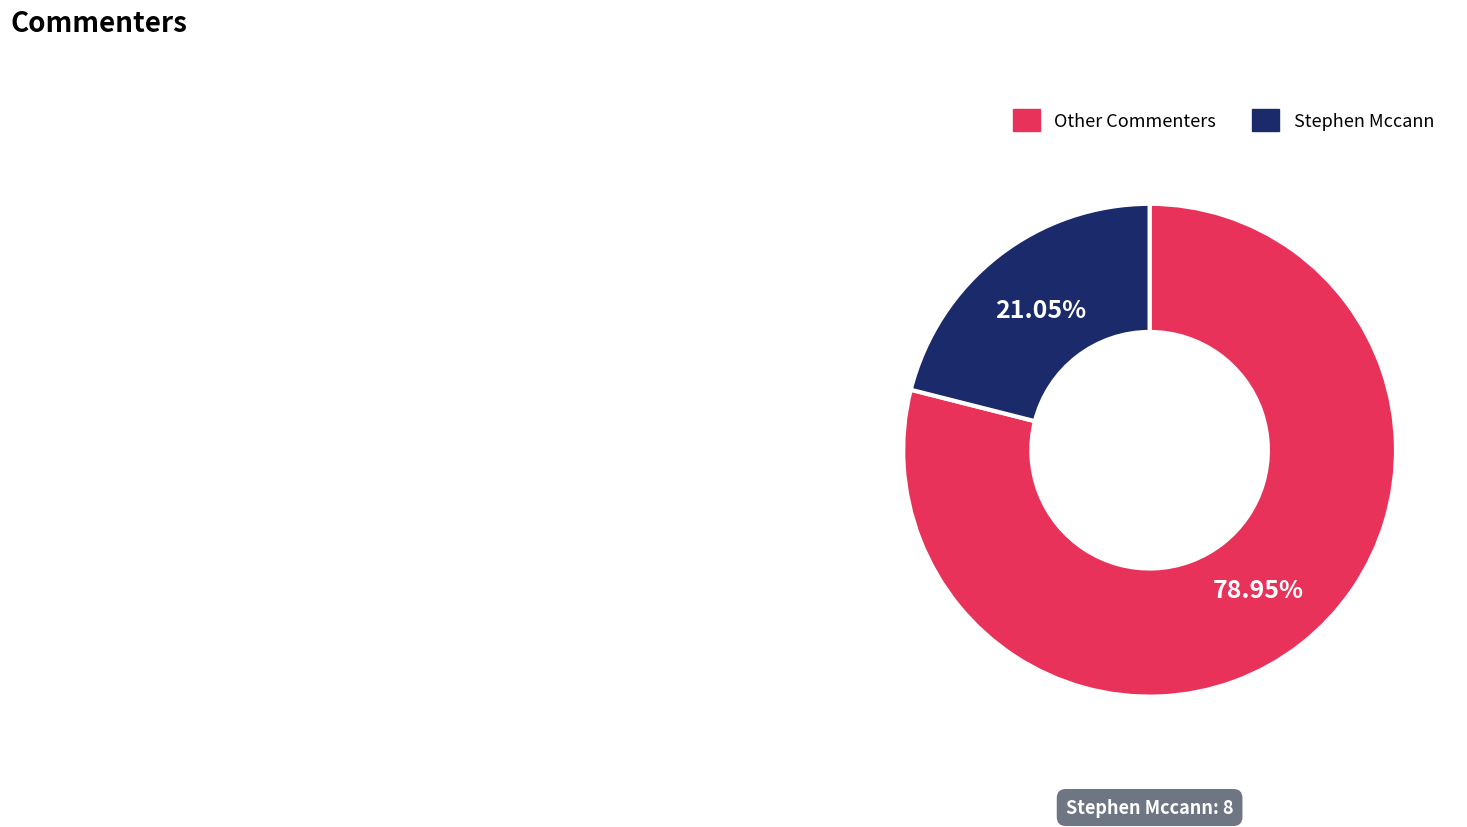

Between Other Commenters and Stephen Mccann, which is larger?

Other Commenters